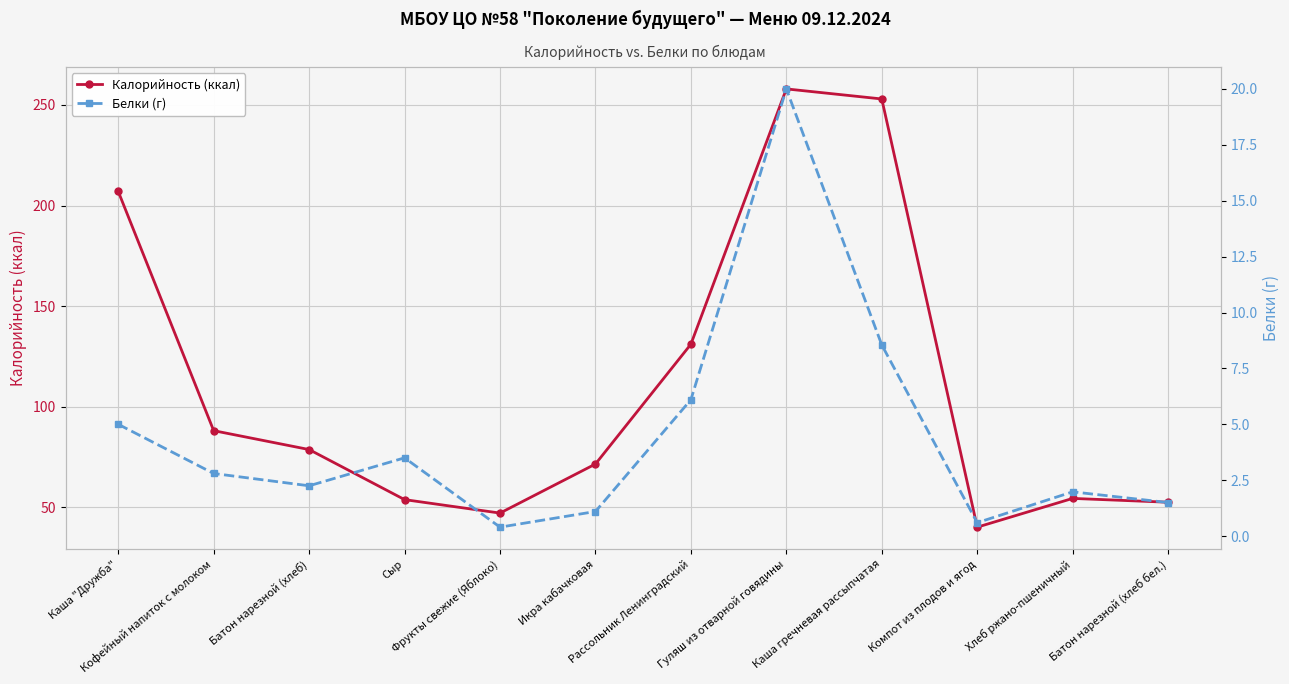

Is the value of Белки (г) at Каша гречневая рассыпчатая greater than the value of Калорийность (ккал) at Икра кабачковая?

No